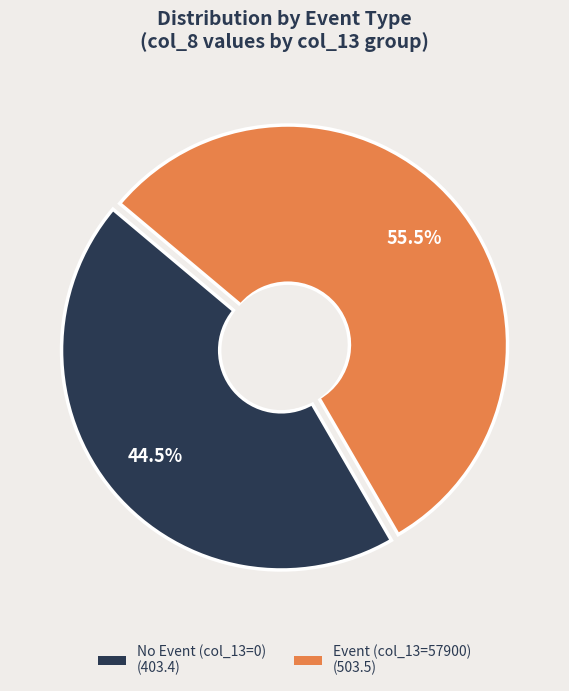

Does any single category account for the majority?

Yes